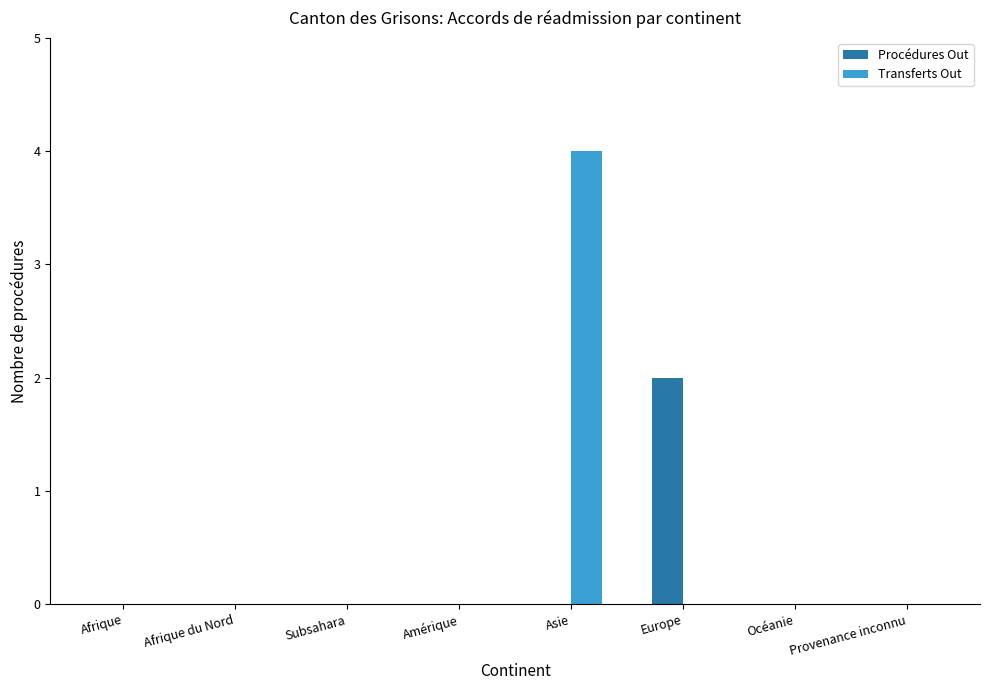

The Procédures Out series shows 1 at Subsahara. True or false?

False